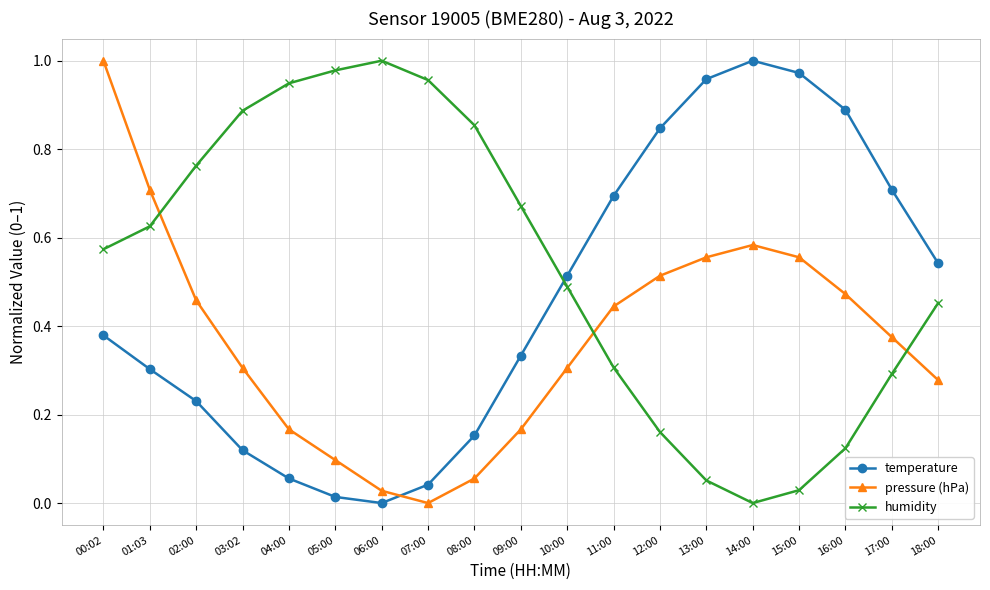

True or false: temperature and pressure (hPa) cross at least once.

True